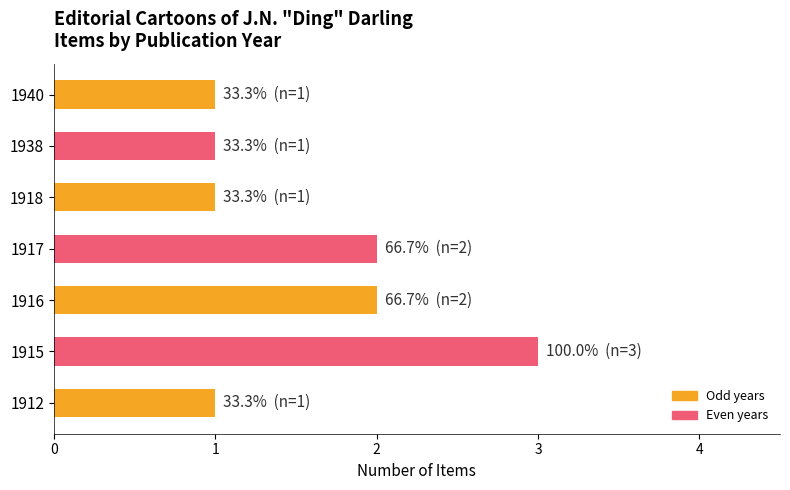

True or false: the data shows 1 at 1940.

True